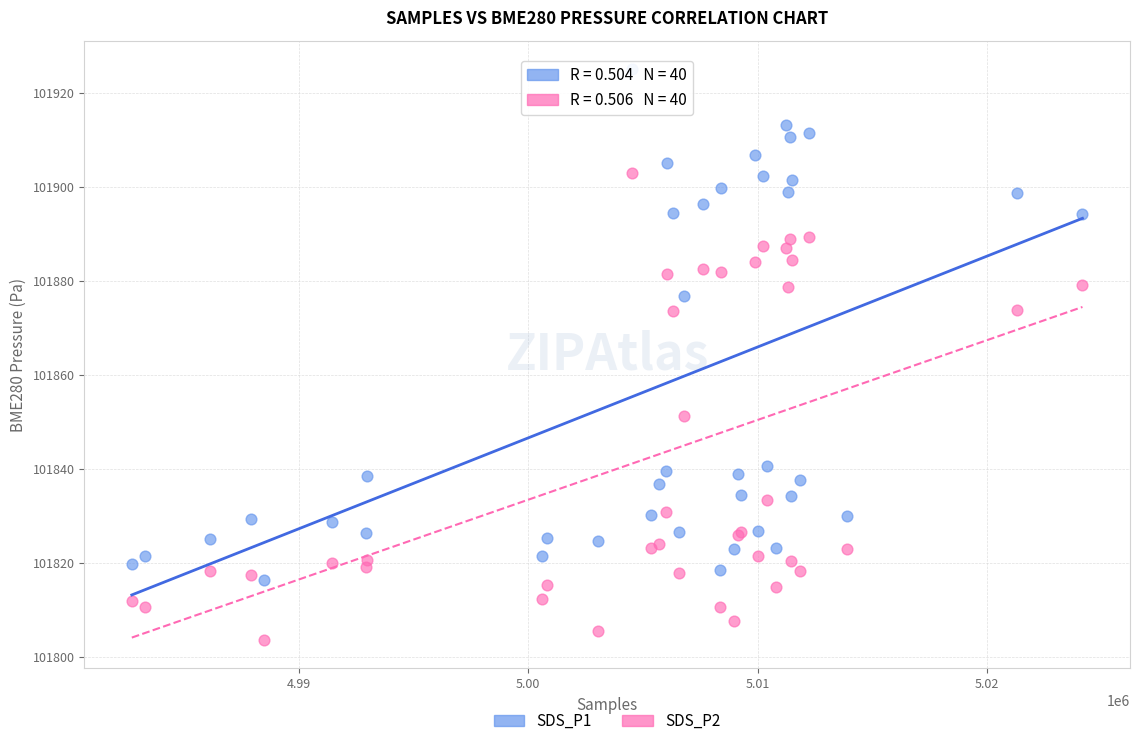

Which series reaches the maximum Y coordinate?

SDS_P1